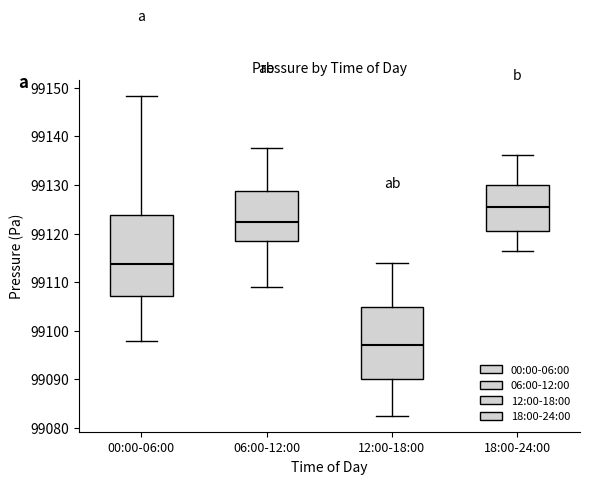

Reading left to right, transcribe this box plot: for each box, give where its median line is, the range the box spans, and where its two whiskers end, as read against the y-axis. The values are not printed on the chart, so give them approximately, as read against the axis.

00:00-06:00: median 99114, box 99107 to 99124, whiskers 99098 to 99148
06:00-12:00: median 99122, box 99119 to 99129, whiskers 99109 to 99138
12:00-18:00: median 99097, box 99090 to 99105, whiskers 99083 to 99114
18:00-24:00: median 99125, box 99120 to 99130, whiskers 99117 to 99136